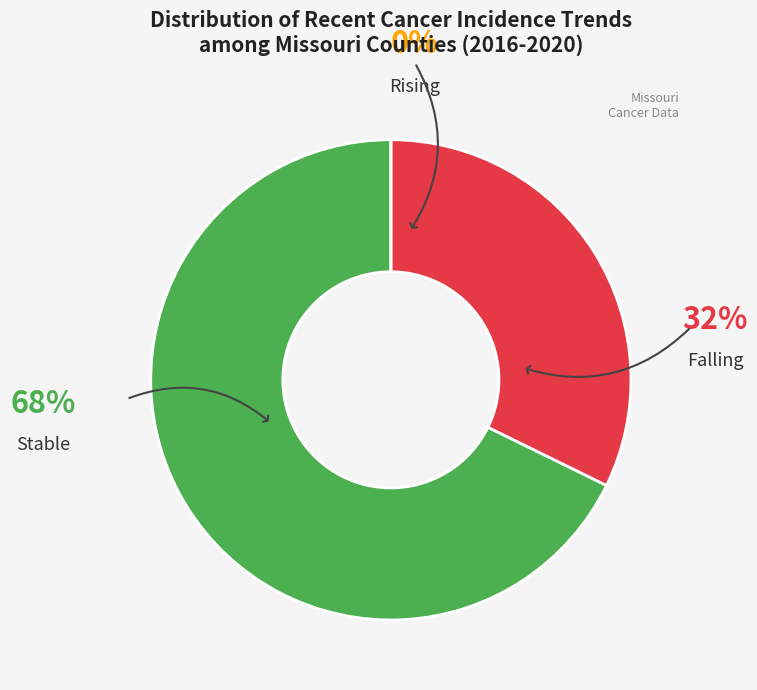

Is there any slice that represents more than half of the pie?

Yes